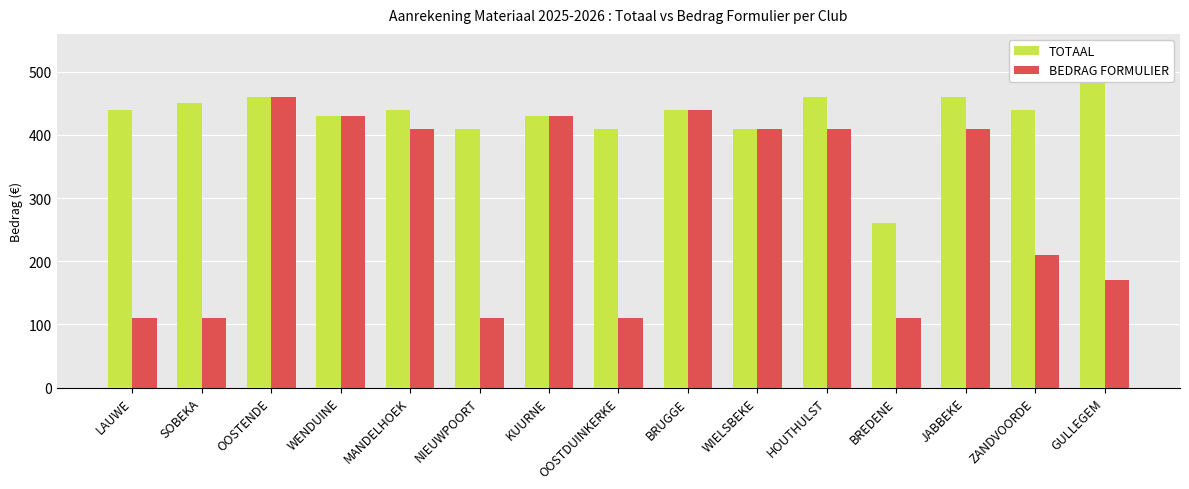

What is the greatest value displayed?

490